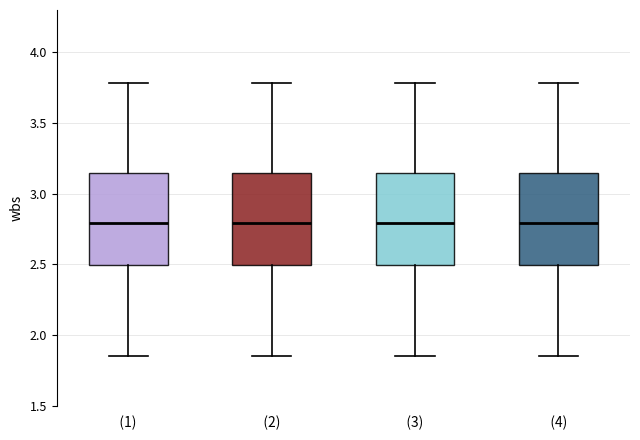

Reading left to right, transcribe this box plot: for each box, give where its median line is, the range the box spans, and where its two whiskers end, as read against the y-axis. The values are not printed on the chart, so give them approximately, as read against the axis.

(1): median 2.80, box 2.50 to 3.15, whiskers 1.85 to 3.80
(2): median 2.80, box 2.50 to 3.15, whiskers 1.85 to 3.80
(3): median 2.80, box 2.50 to 3.15, whiskers 1.85 to 3.80
(4): median 2.80, box 2.50 to 3.15, whiskers 1.85 to 3.80